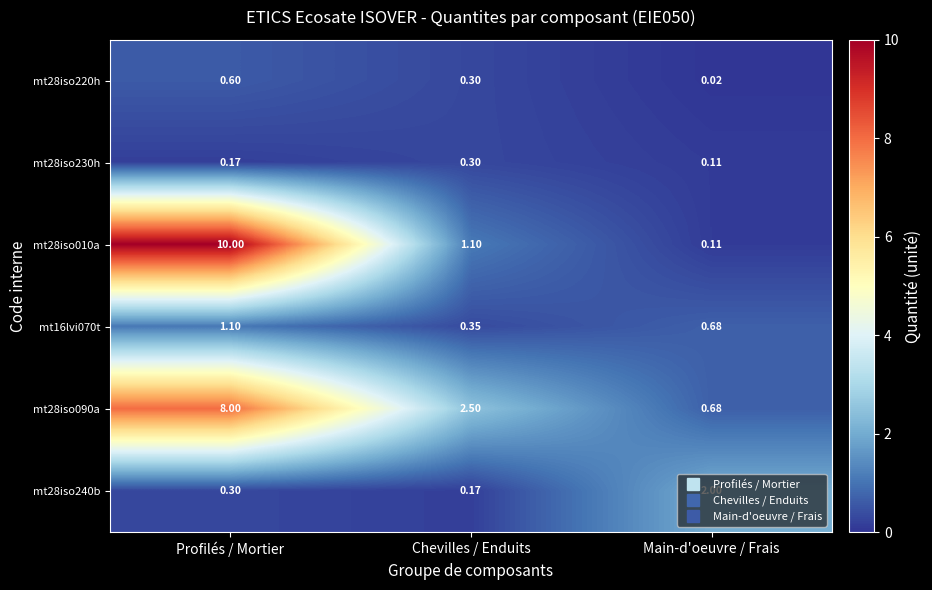

How many values in the mt28iso090a series are below 2?

1